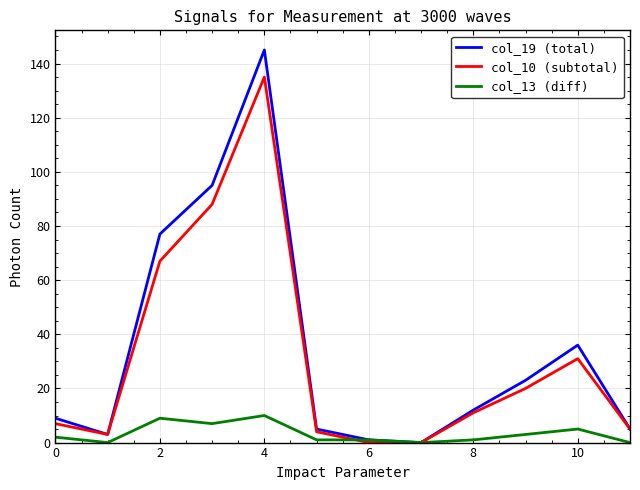

List the series in order of their peak value, lowest first.

col_13 (diff), col_10 (subtotal), col_19 (total)